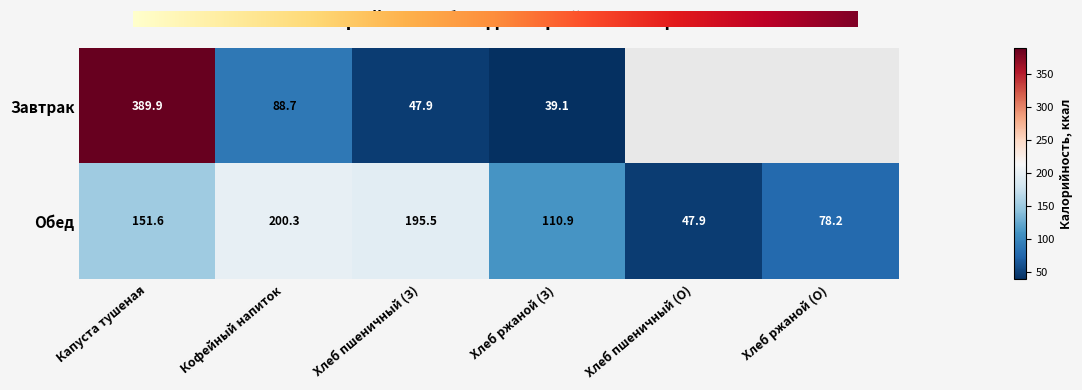

What is the difference between the maximum and minimum values?

152.4